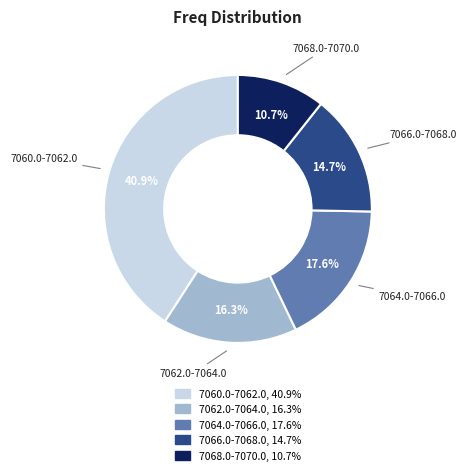

Approximately how many times larger is the value at 7068.0-7070.0 compared to 7060.0-7062.0?

0.3